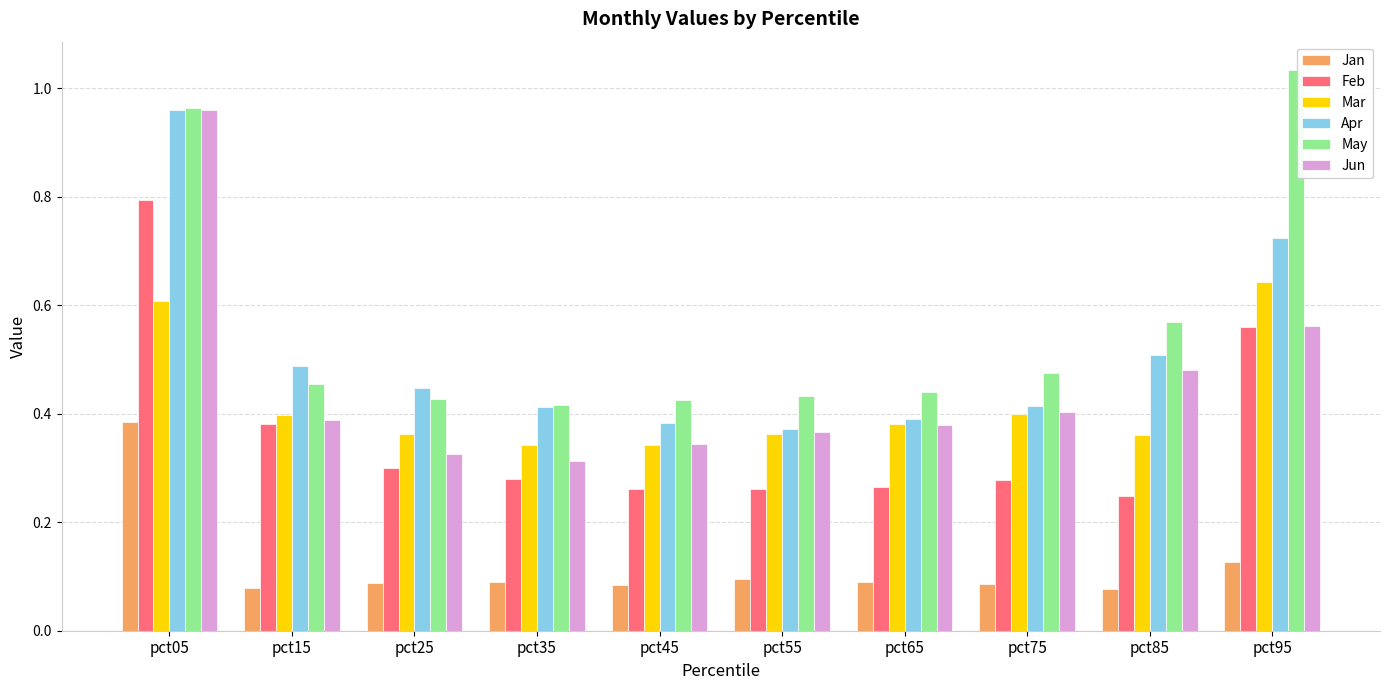

What is the sum of all Mar values?

4.2